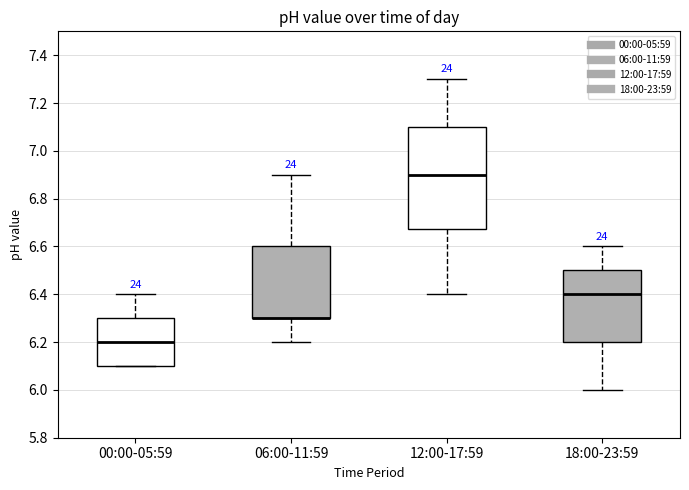

Reading left to right, transcribe this box plot: for each box, give where its median line is, the range the box spans, and where its two whiskers end, as read against the y-axis. The values are not printed on the chart, so give them approximately, as read against the axis.

00:00-05:59: median 6.20, box 6.10 to 6.30, whiskers 6.10 to 6.40
06:00-11:59: median 6.30 (drawn on the box's lower edge), box 6.30 to 6.60, whiskers 6.20 to 6.90
12:00-17:59: median 6.90, box 6.68 to 7.10, whiskers 6.40 to 7.30
18:00-23:59: median 6.40, box 6.20 to 6.50, whiskers 6.00 to 6.60